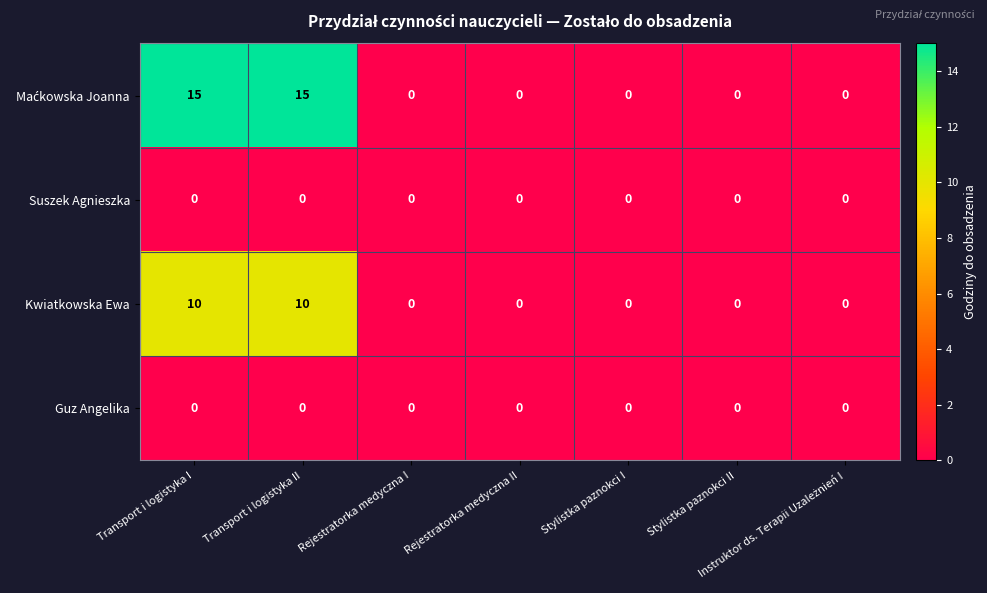

What is the average value of the Kwiatkowska Ewa series?

3